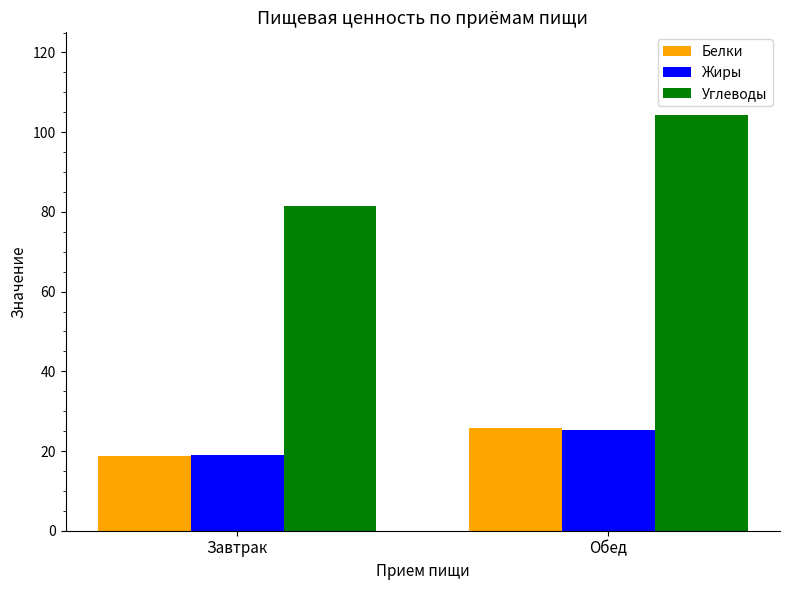

Which series has the largest range (max minus min)?

Углеводы